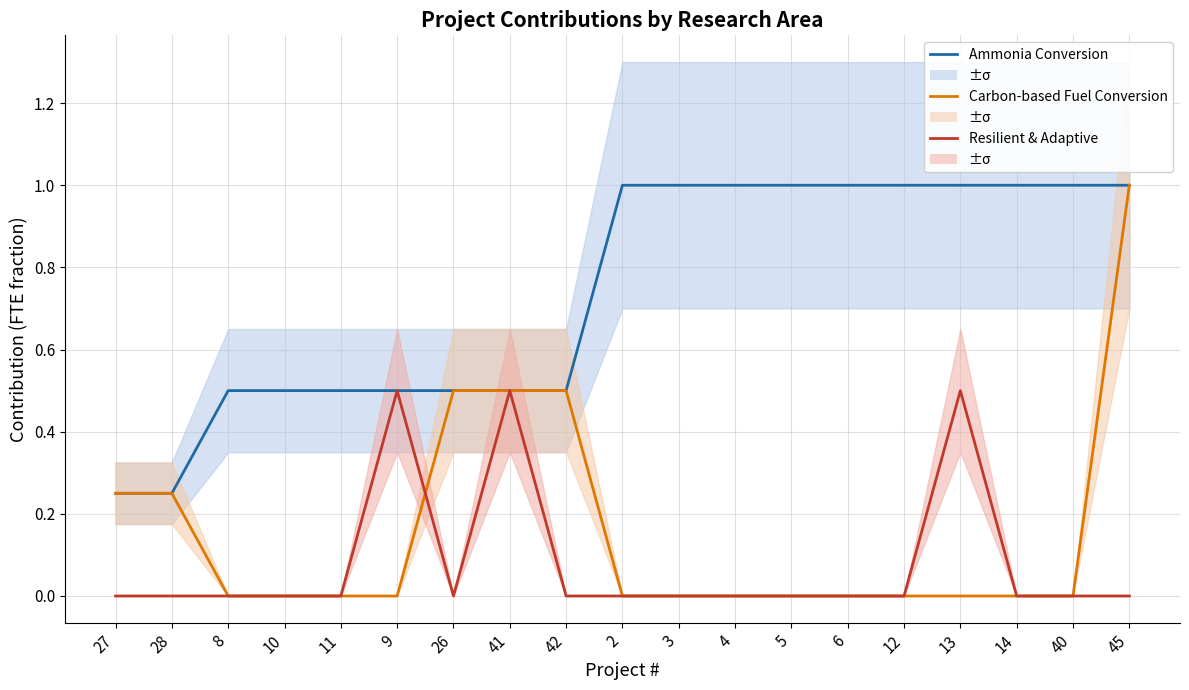

What is the maximum value for Ammonia Conversion?

1.0